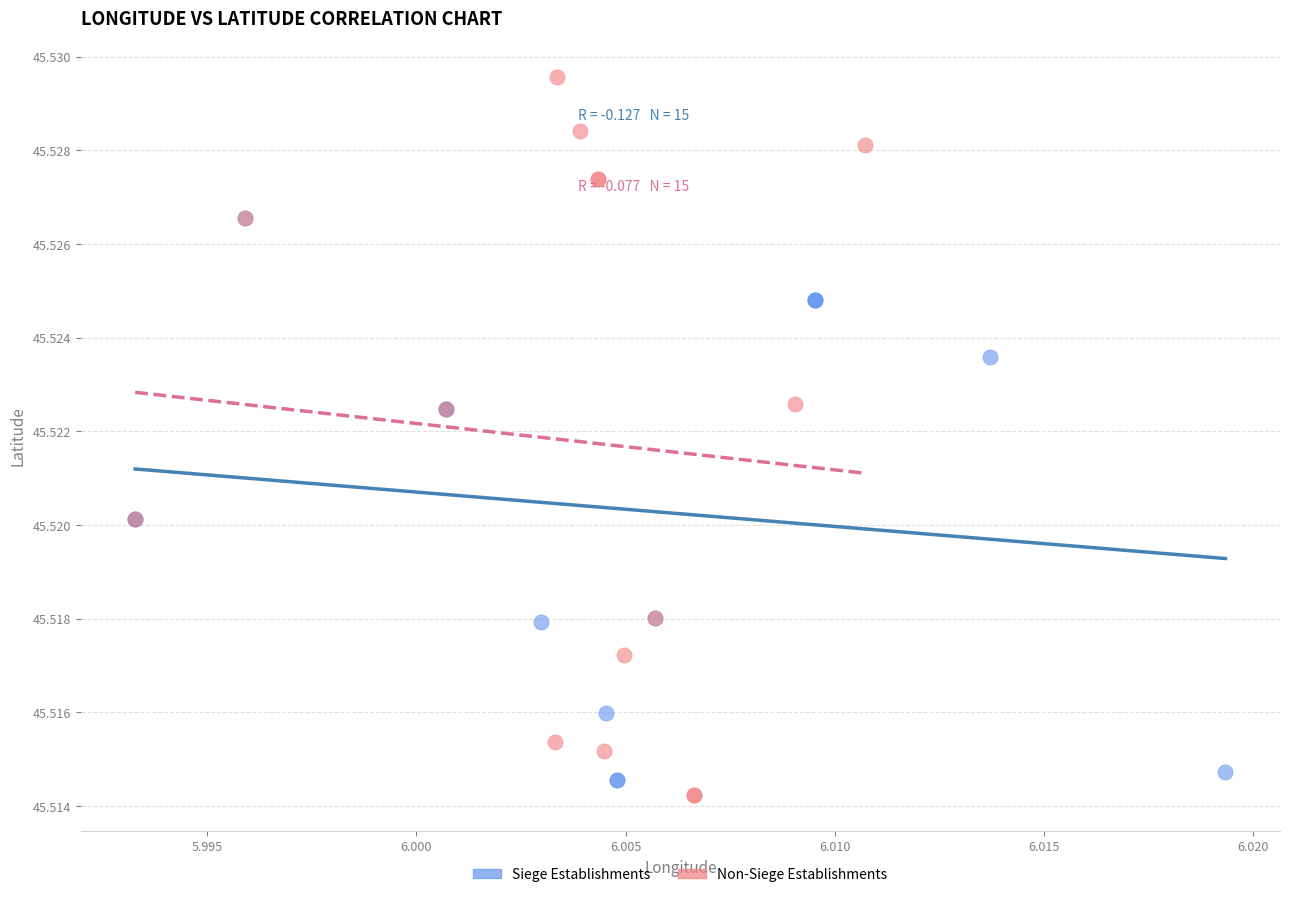

Which series has the widest spread of Y values?

Non-Siege Establishments